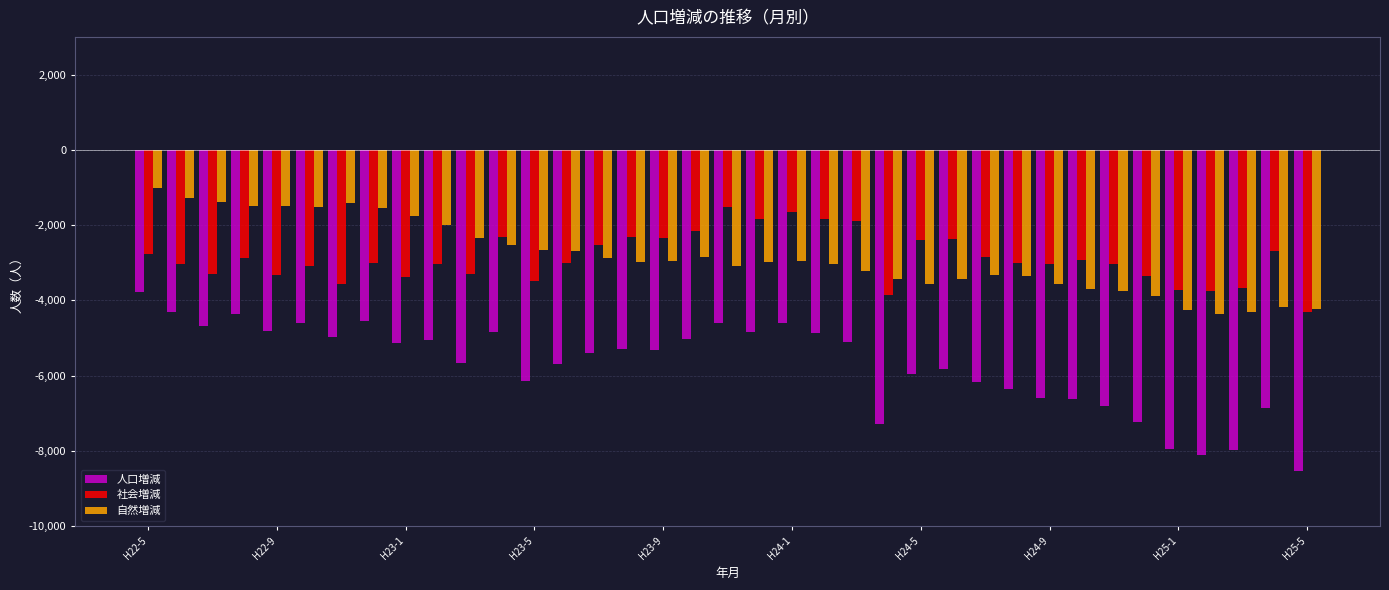

How many data points in 社会増減 are above -2998?

18